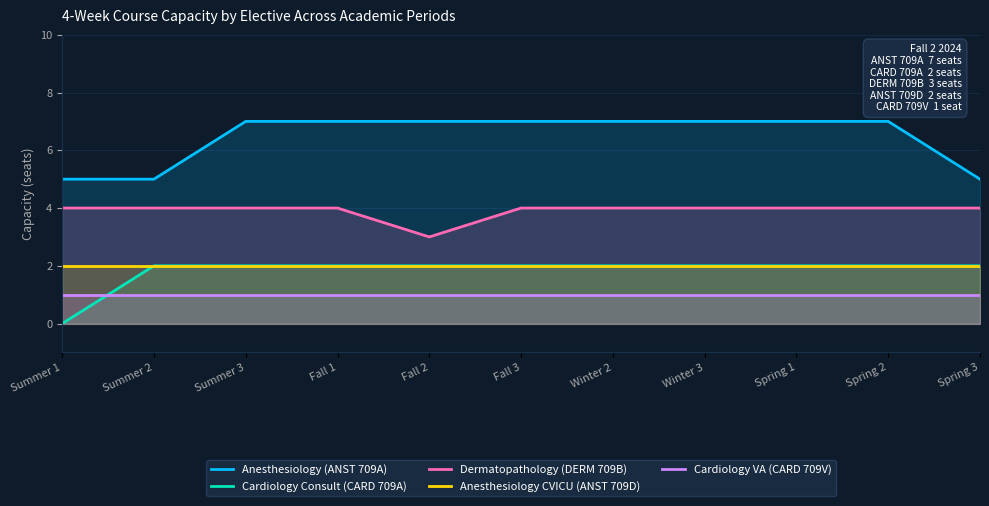

True or false: Cardiology Consult (CARD 709A) has a value of 1 at Winter 3.

False